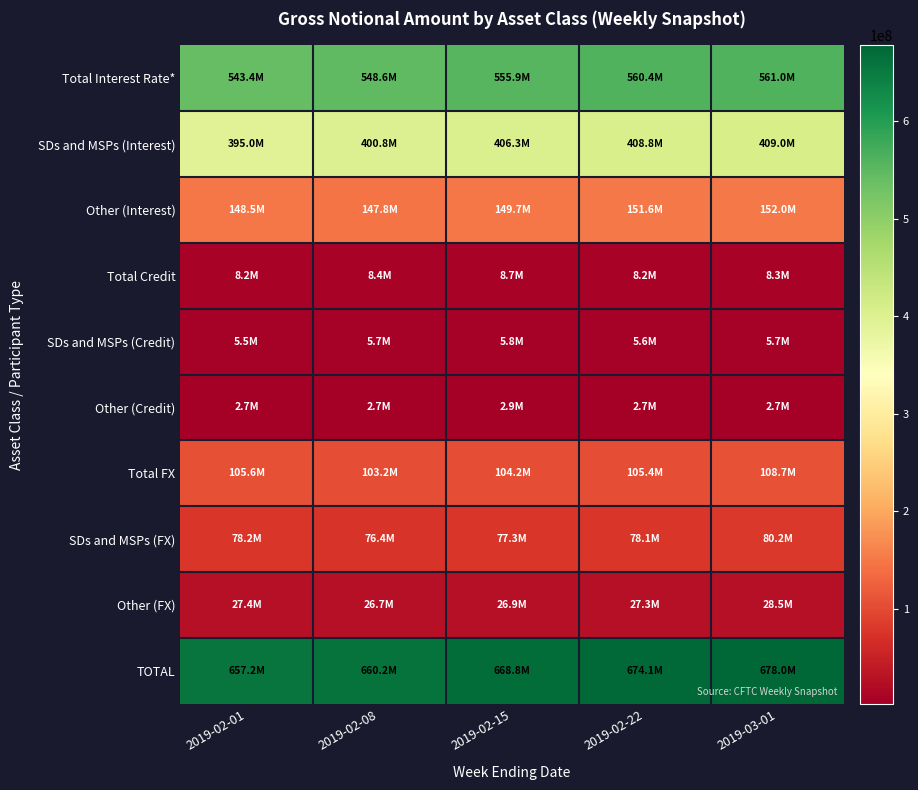

Reading left to right, what are all the values shown in this chart?

Total Interest Rate*: 2019-02-01=543415235	2019-02-08=548587730	2019-02-15=555943397	2019-02-22=560439003	2019-03-01=560985613
SDs and MSPs (Interest): 2019-02-01=394956912	2019-02-08=400834381	2019-02-15=406258035	2019-02-22=408809122	2019-03-01=409034555
Other (Interest): 2019-02-01=148458323	2019-02-08=147753349	2019-02-15=149685362	2019-02-22=151629882	2019-03-01=151951058
Total Credit: 2019-02-01=8198014	2019-02-08=8401495	2019-02-15=8669948	2019-02-22=8245972	2019-03-01=8331383
SDs and MSPs (Credit): 2019-02-01=5544806	2019-02-08=5657109	2019-02-15=5815409	2019-02-22=5582977	2019-03-01=5676158
Other (Credit): 2019-02-01=2653208	2019-02-08=2744386	2019-02-15=2854539	2019-02-22=2662995	2019-03-01=2655224
Total FX: 2019-02-01=105577723	2019-02-08=103161391	2019-02-15=104170237	2019-02-22=105441805	2019-03-01=108727540
SDs and MSPs (FX): 2019-02-01=78175655	2019-02-08=76438288	2019-02-15=77306609	2019-02-22=78106008	2019-03-01=80234238
Other (FX): 2019-02-01=27402068	2019-02-08=26723102	2019-02-15=26863629	2019-02-22=27335797	2019-03-01=28493302
TOTAL: 2019-02-01=657190972	2019-02-08=660150616	2019-02-15=668783582	2019-02-22=674126781	2019-03-01=678044535